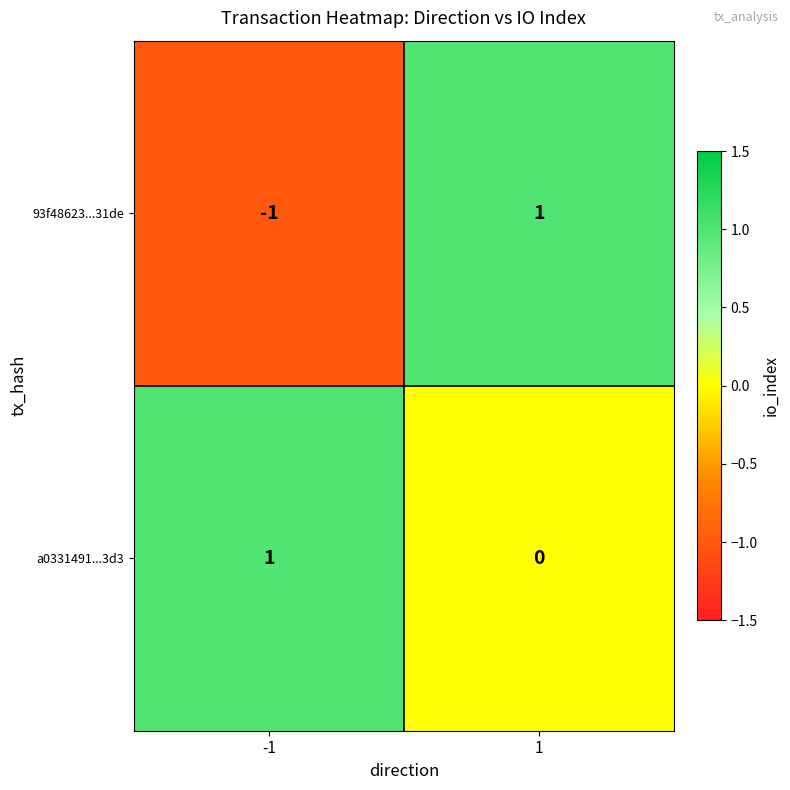

Which series has the widest spread of values?

93f48623...31de